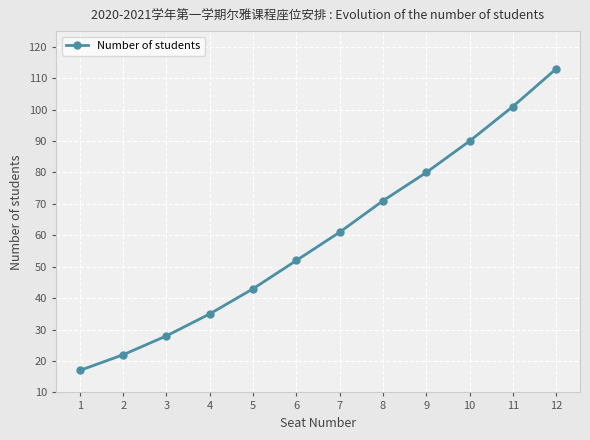

True or false: the data has more than 0 interior local peaks.

False